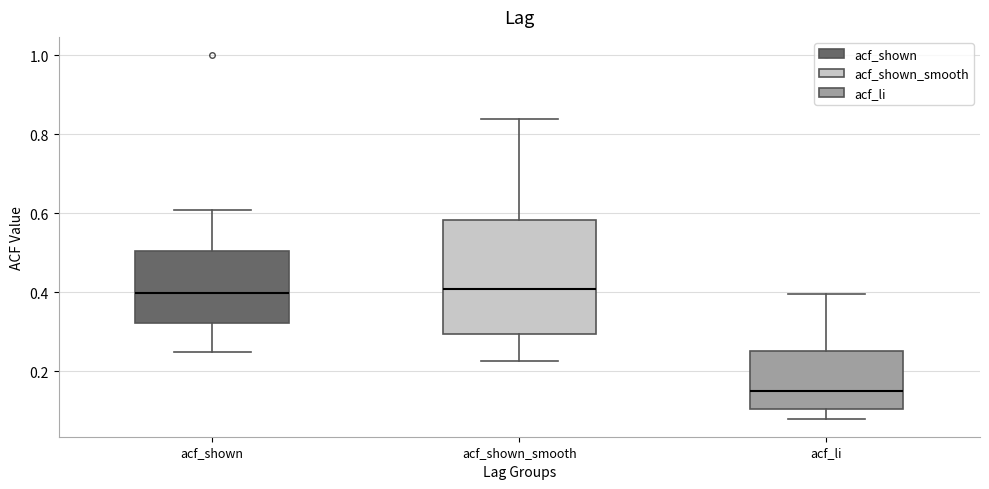

Reading left to right, transcribe this box plot: for each box, give where its median line is, the range the box spans, and where its two whiskers end, as read against the y-axis. The values are not printed on the chart, so give them approximately, as read against the axis.

acf_shown: median 0.40, box 0.32 to 0.50, whiskers 0.24 to 0.60
acf_shown_smooth: median 0.40, box 0.30 to 0.58, whiskers 0.22 to 0.84
acf_li: median 0.14, box 0.10 to 0.26, whiskers 0.08 to 0.40